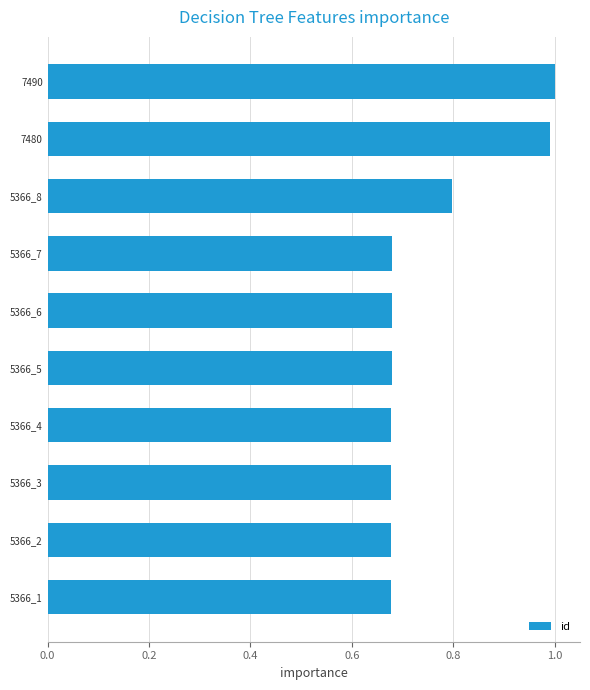

What is the difference between the values at 5366_6 and 7480?

0.3